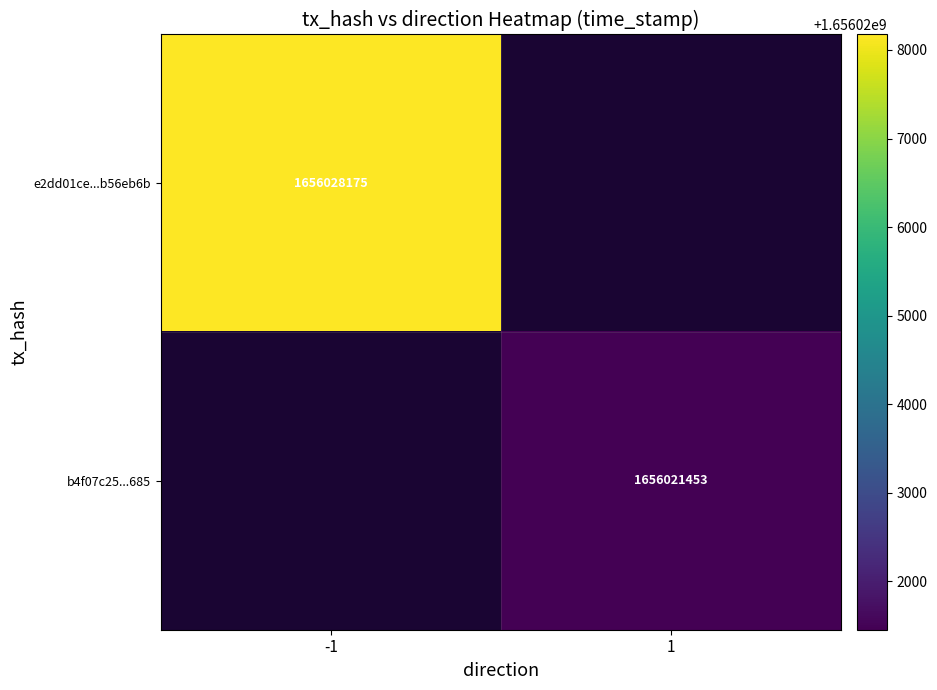

Which label corresponds to the smallest value in the chart?

1